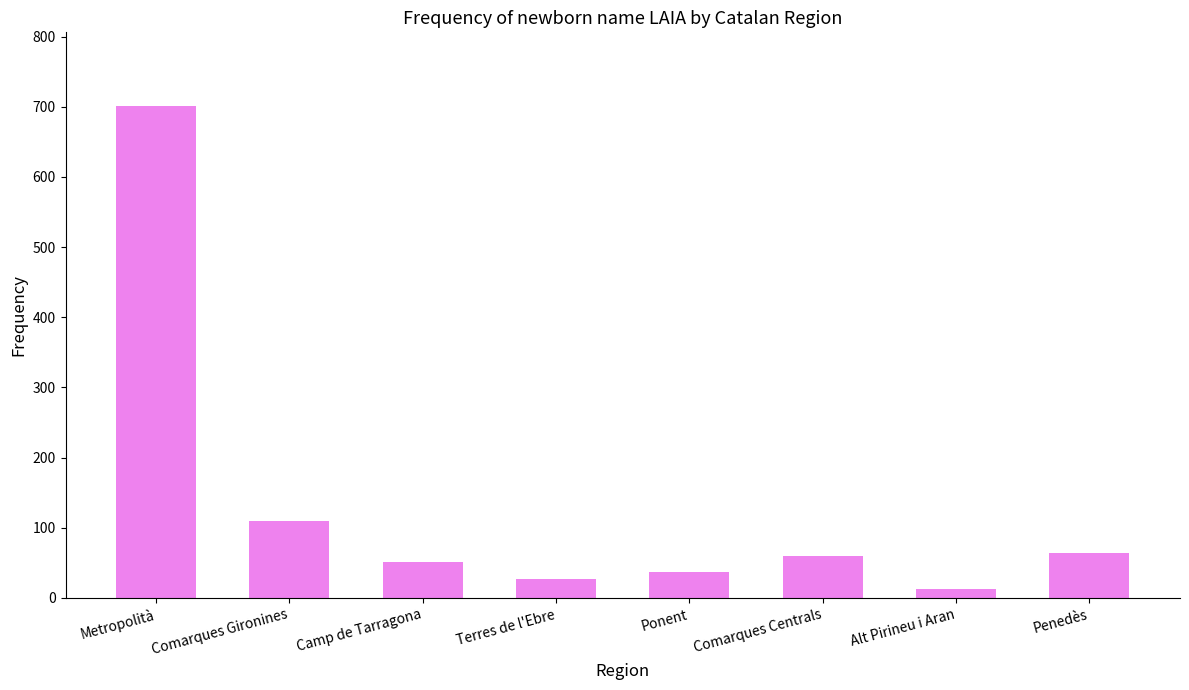

The value at Alt Pirineu i Aran is 13. True or false?

True